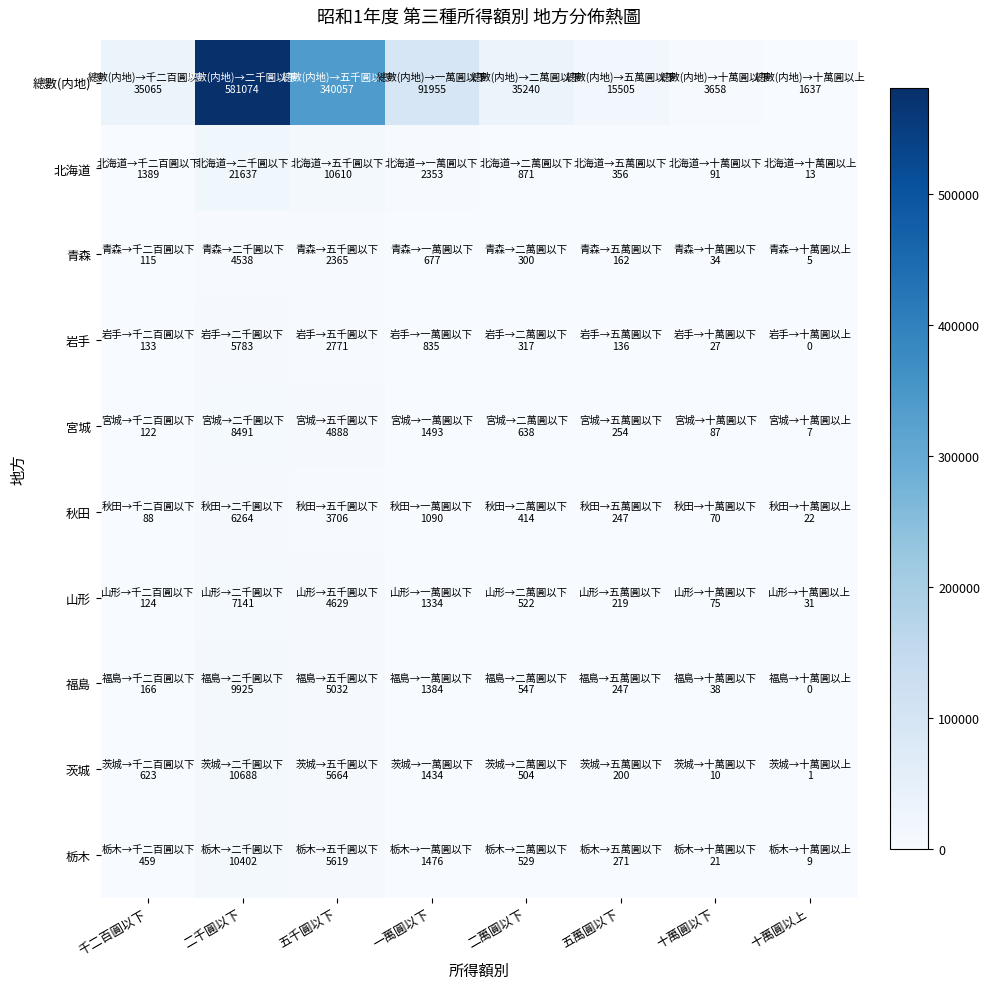

What is the greatest value displayed?

581074